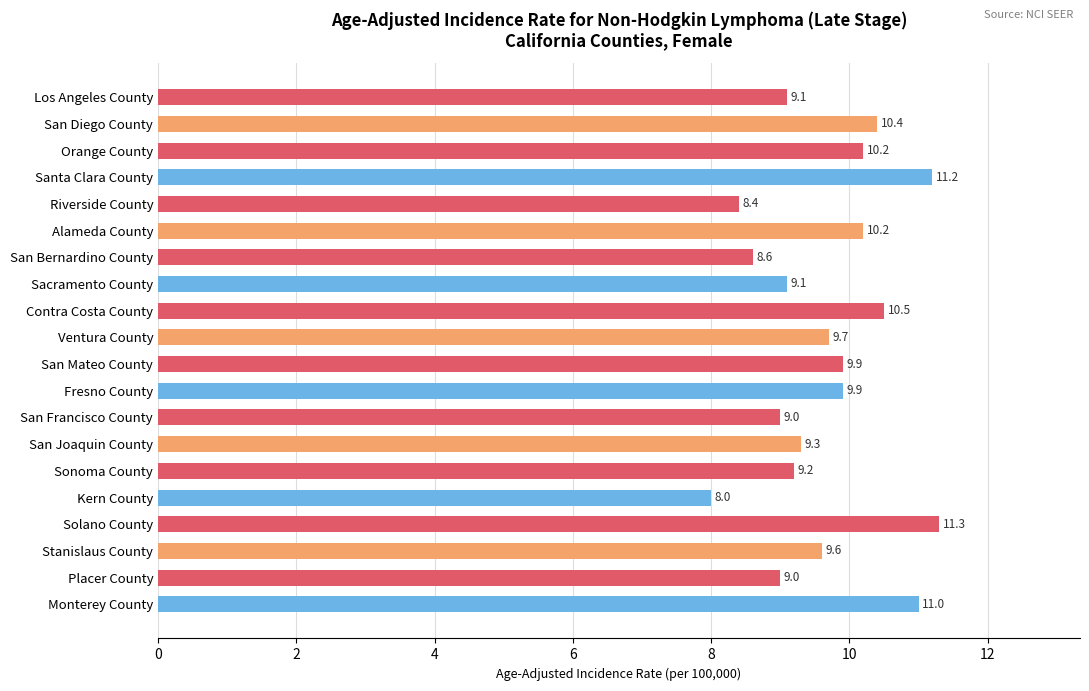

What is the change in value from Santa Clara County to Stanislaus County?

-1.6